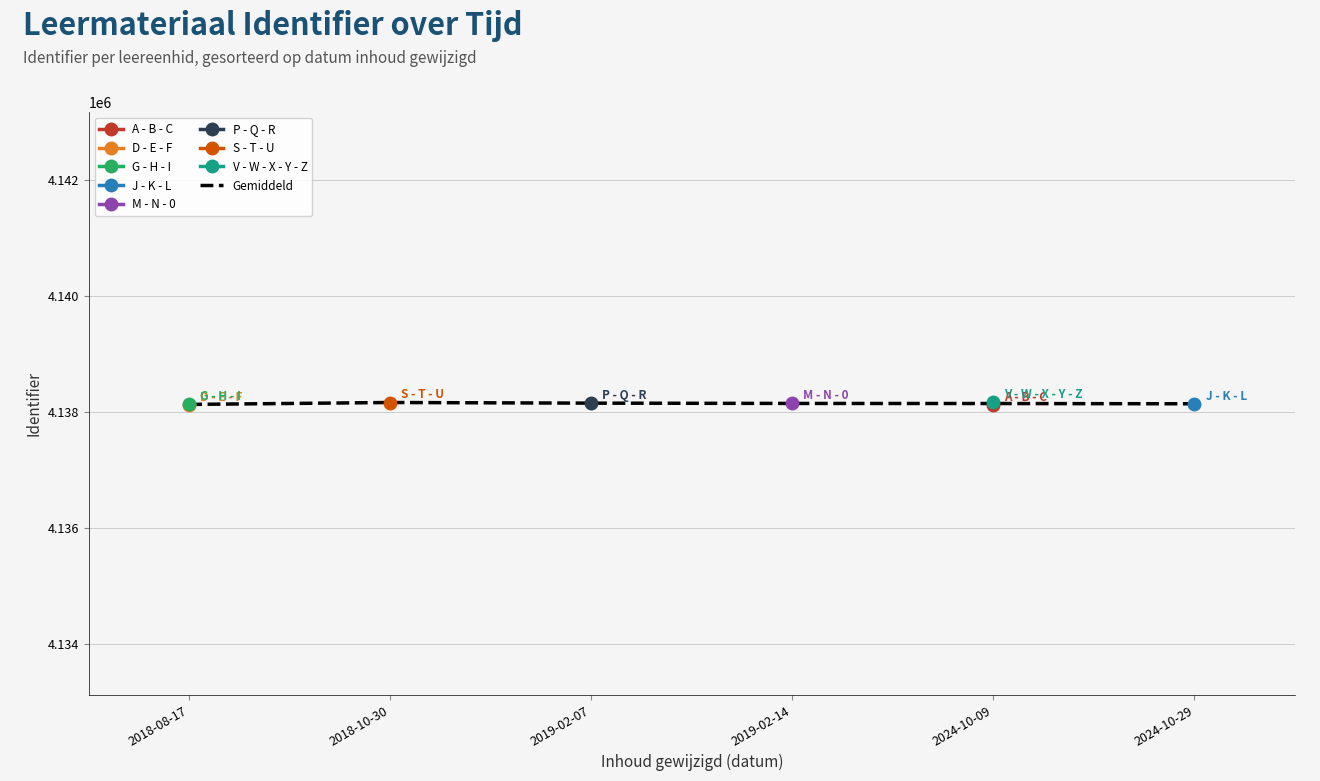

What is the sum of all values?

24828908.5